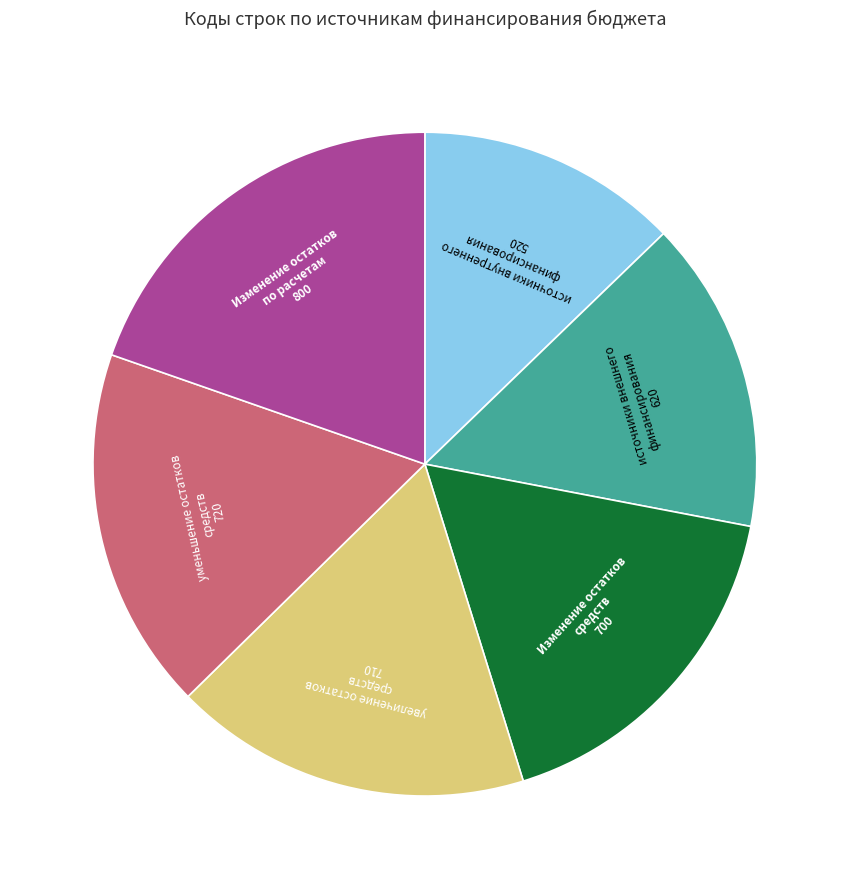

The уменьшение остатков средств slice represents 24% of the pie. True or false?

False